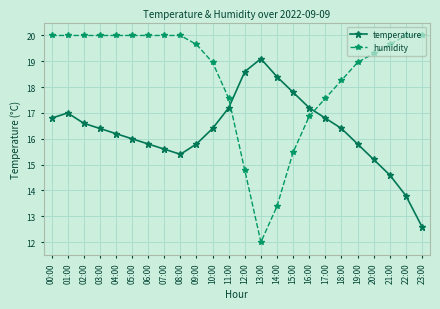

What is the approximate value of temperature at 04:00?

16.2